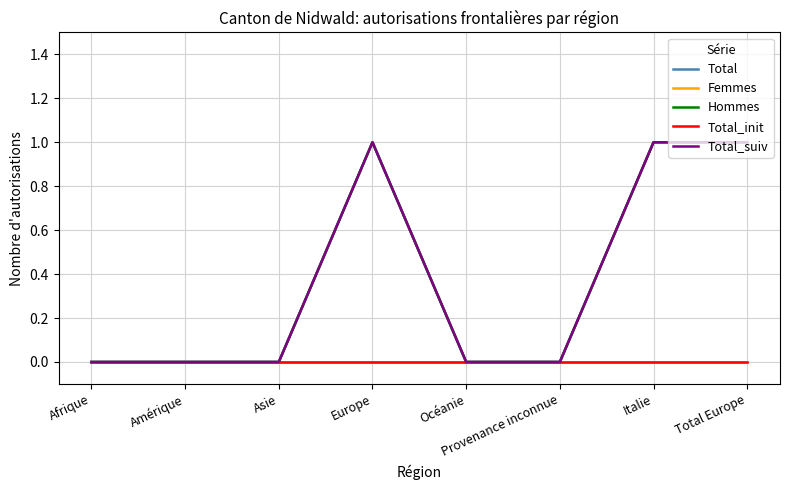

Which category has the highest value in the Hommes series?

Europe